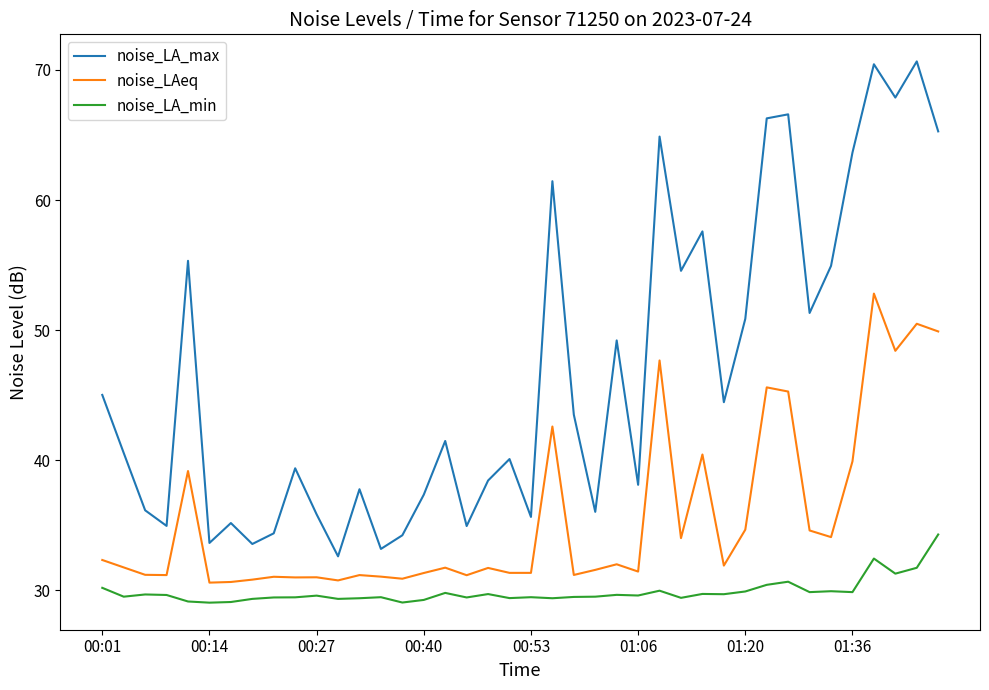

Is this an area chart (filled region under the line)?

No